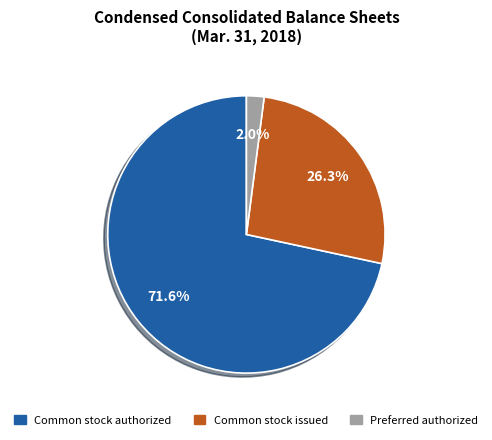

Is there any slice that represents more than half of the pie?

Yes